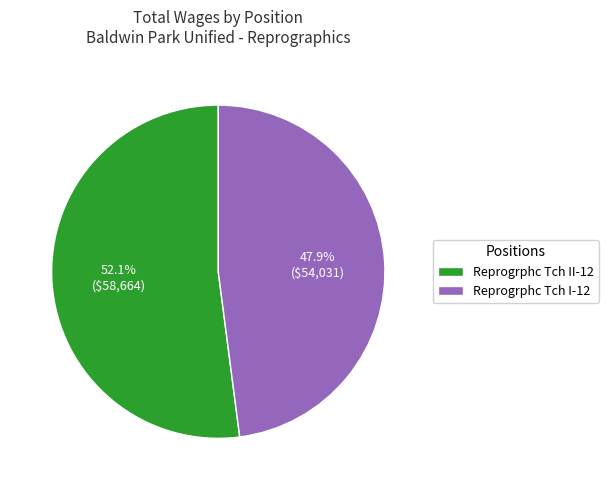

Which has a higher value, Reprogrphc Tch II-12 or Reprogrphc Tch I-12?

Reprogrphc Tch II-12